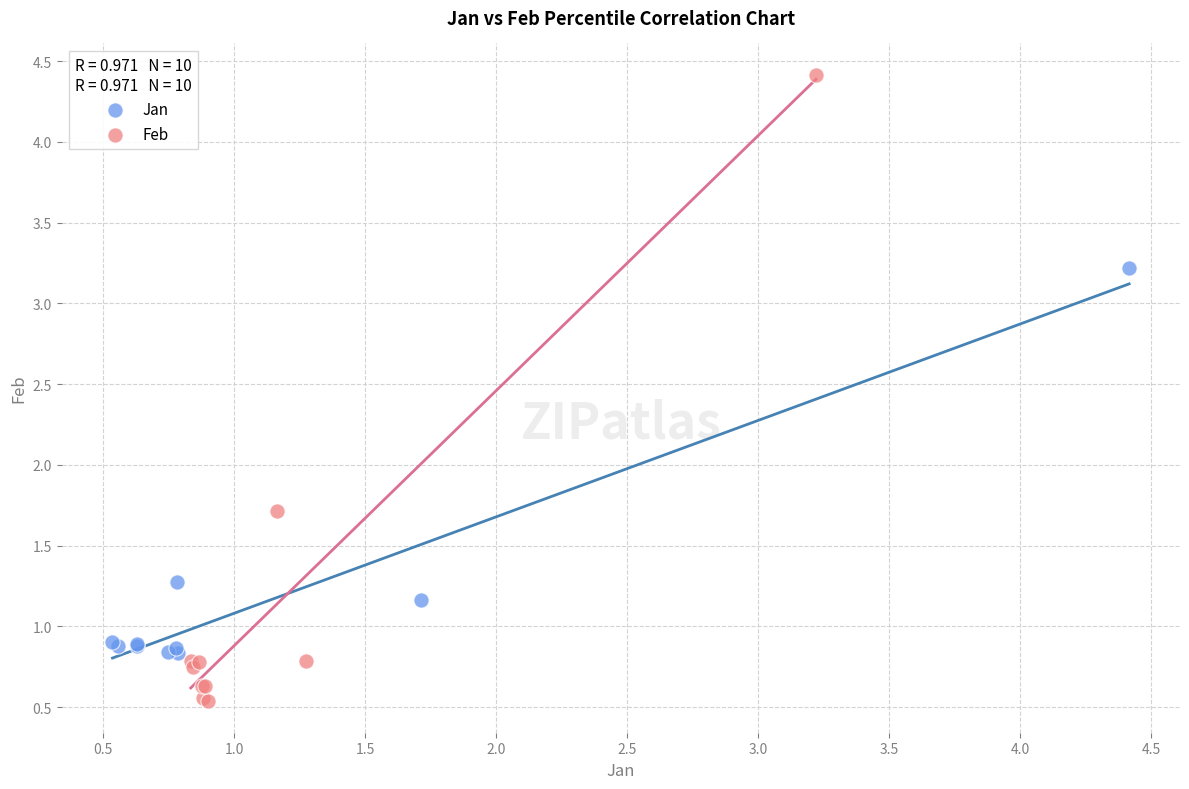

Which series has the largest Y range (max minus min)?

Feb